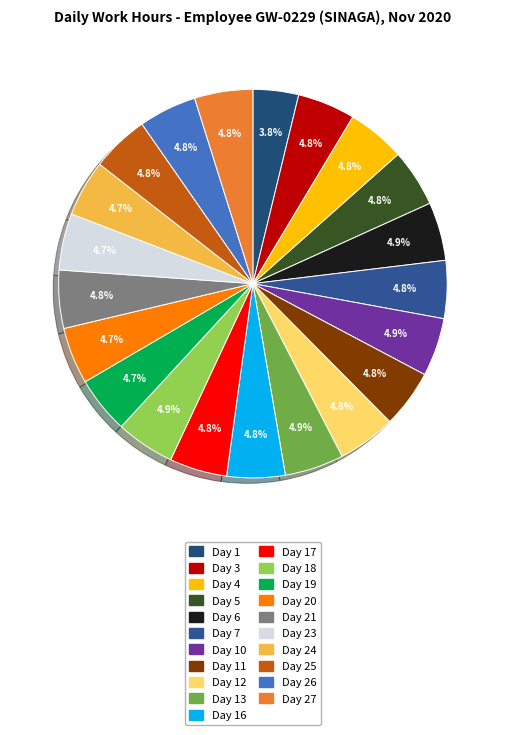

Is it true that Day 13 is 1% of the pie?

False